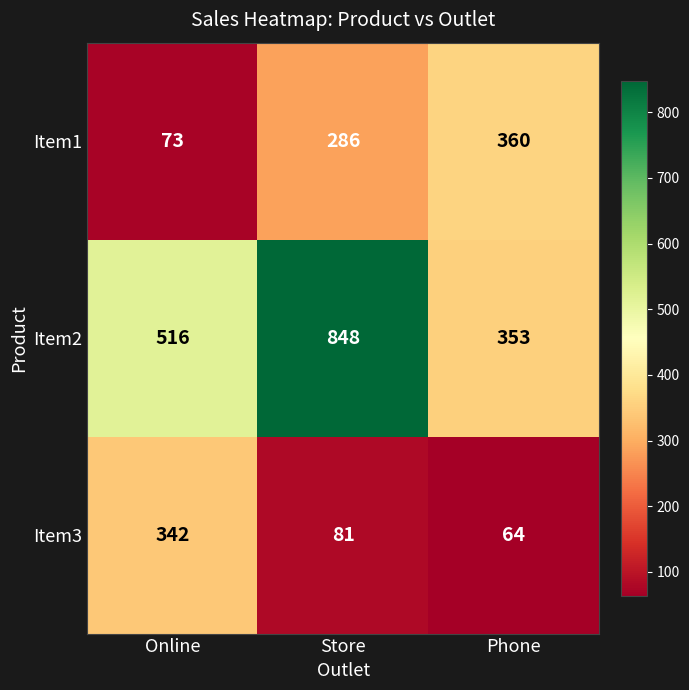

What is the maximum value shown in the chart?

848